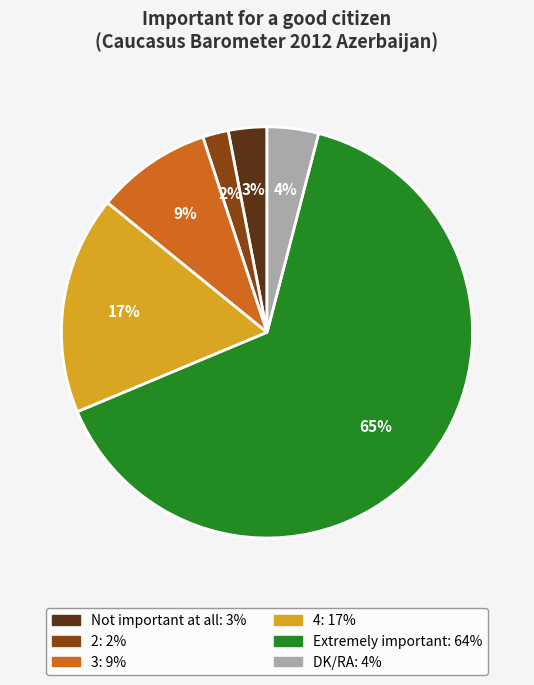

The DK/RA slice represents 4% of the pie. True or false?

True